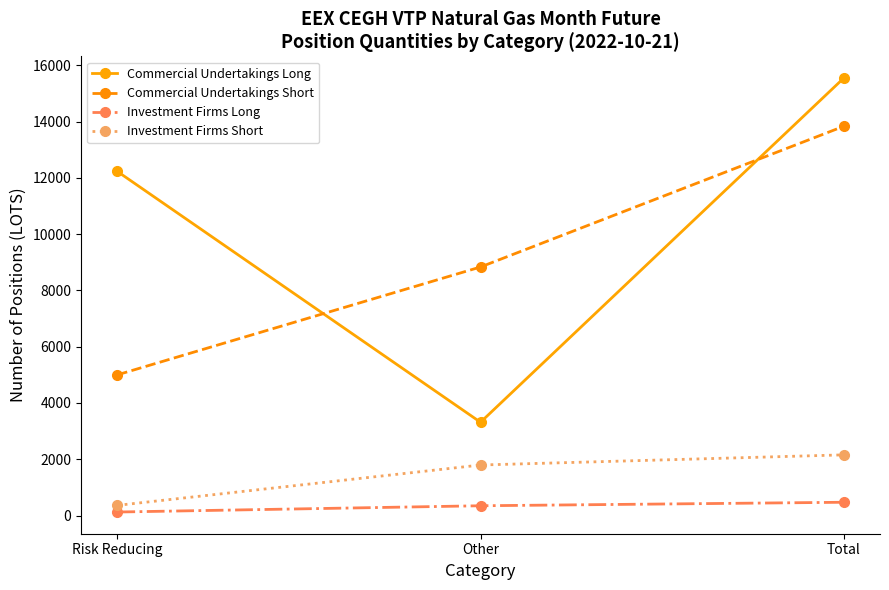

True or false: Investment Firms Short has a value of 361 at Risk Reducing.

True